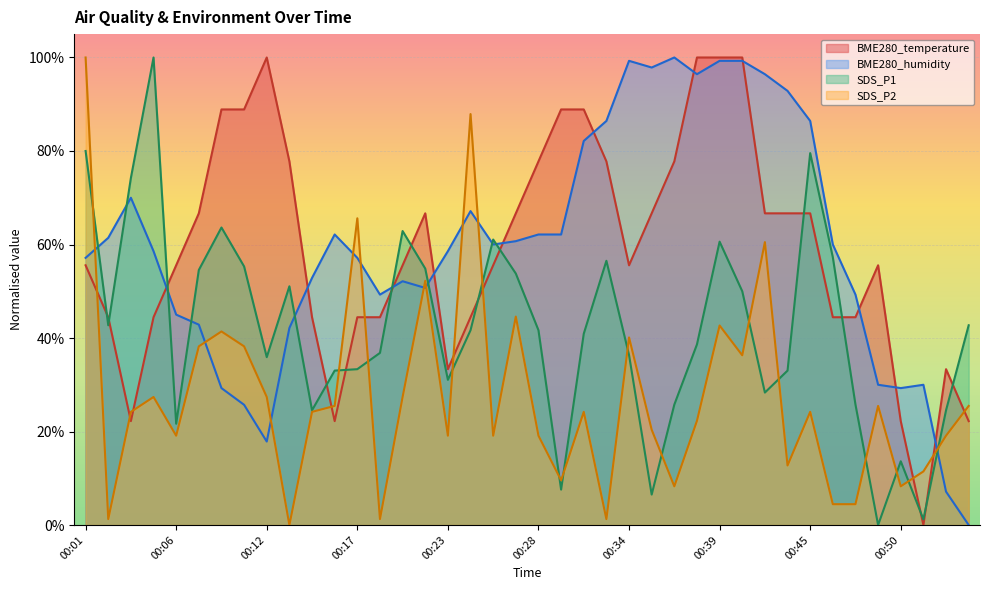

What is the difference between the maximum and minimum values in the SDS_P2 series?

1.0